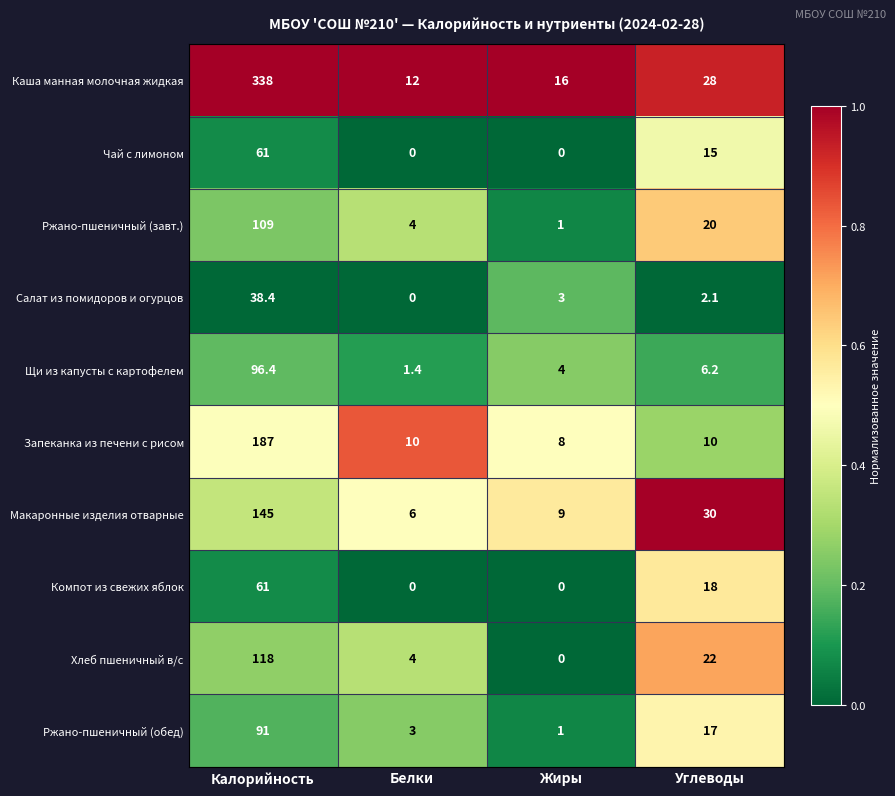

What is the total value across all series at Калорийность?

1244.8